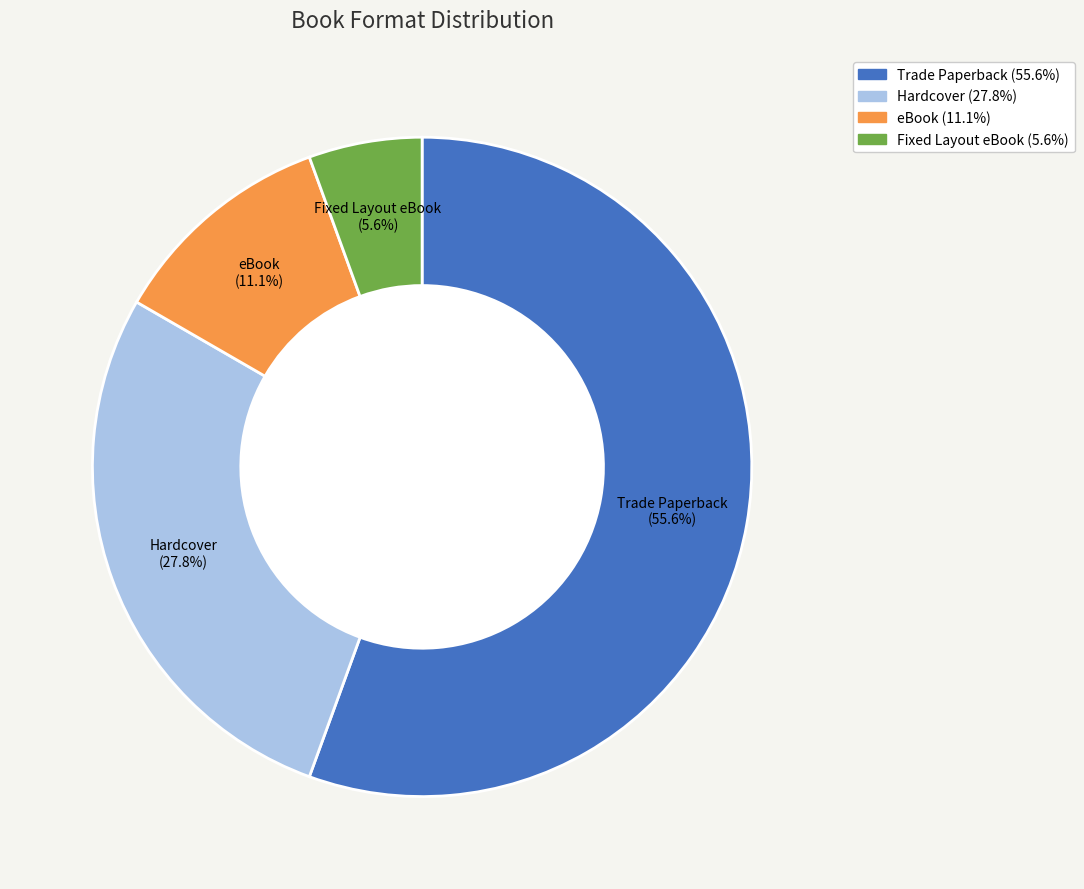

How many slices are in this pie chart?

4